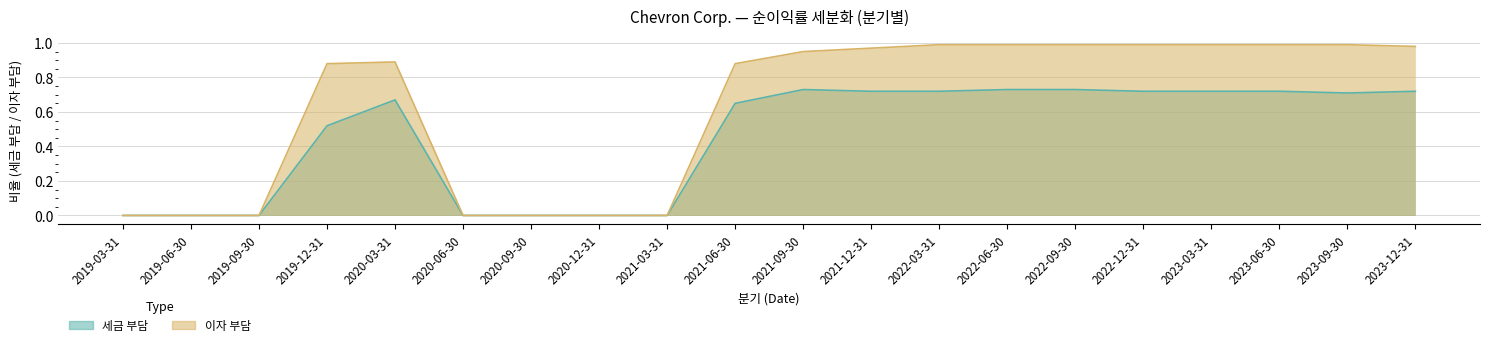

True or false: 세금 부담 and 이자 부담 cross at least once.

False